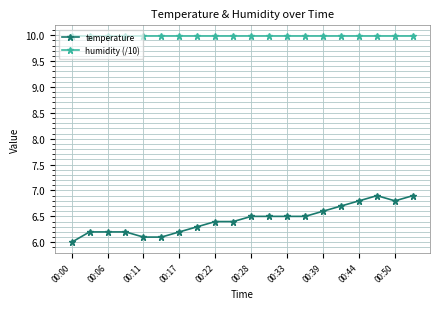

What is the value of the temperature point at the 4th from the left?

6.2